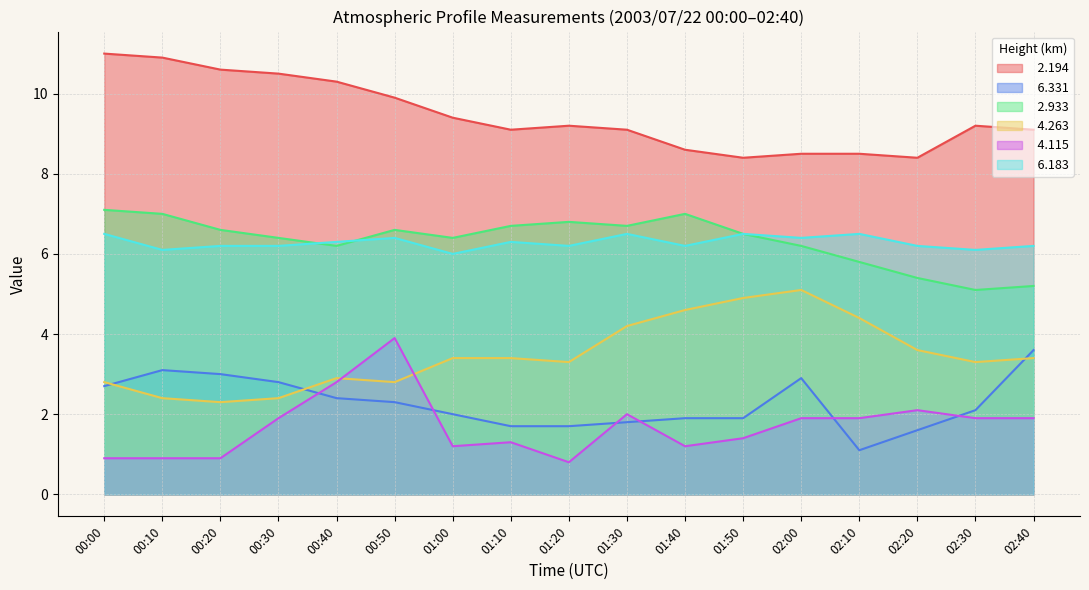

What position from the left is 00:00?

1